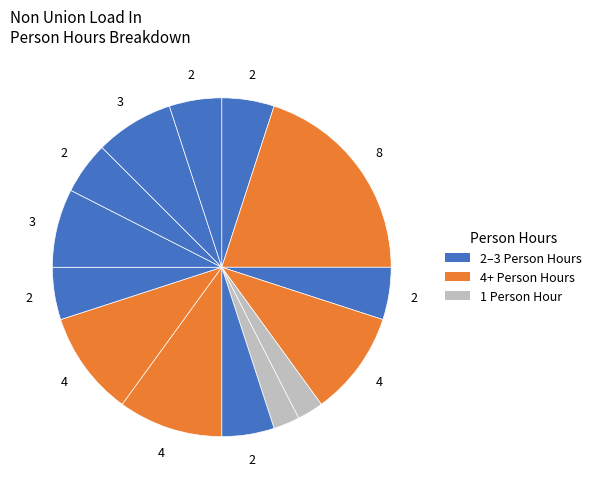

How many segments does this pie chart have?

14